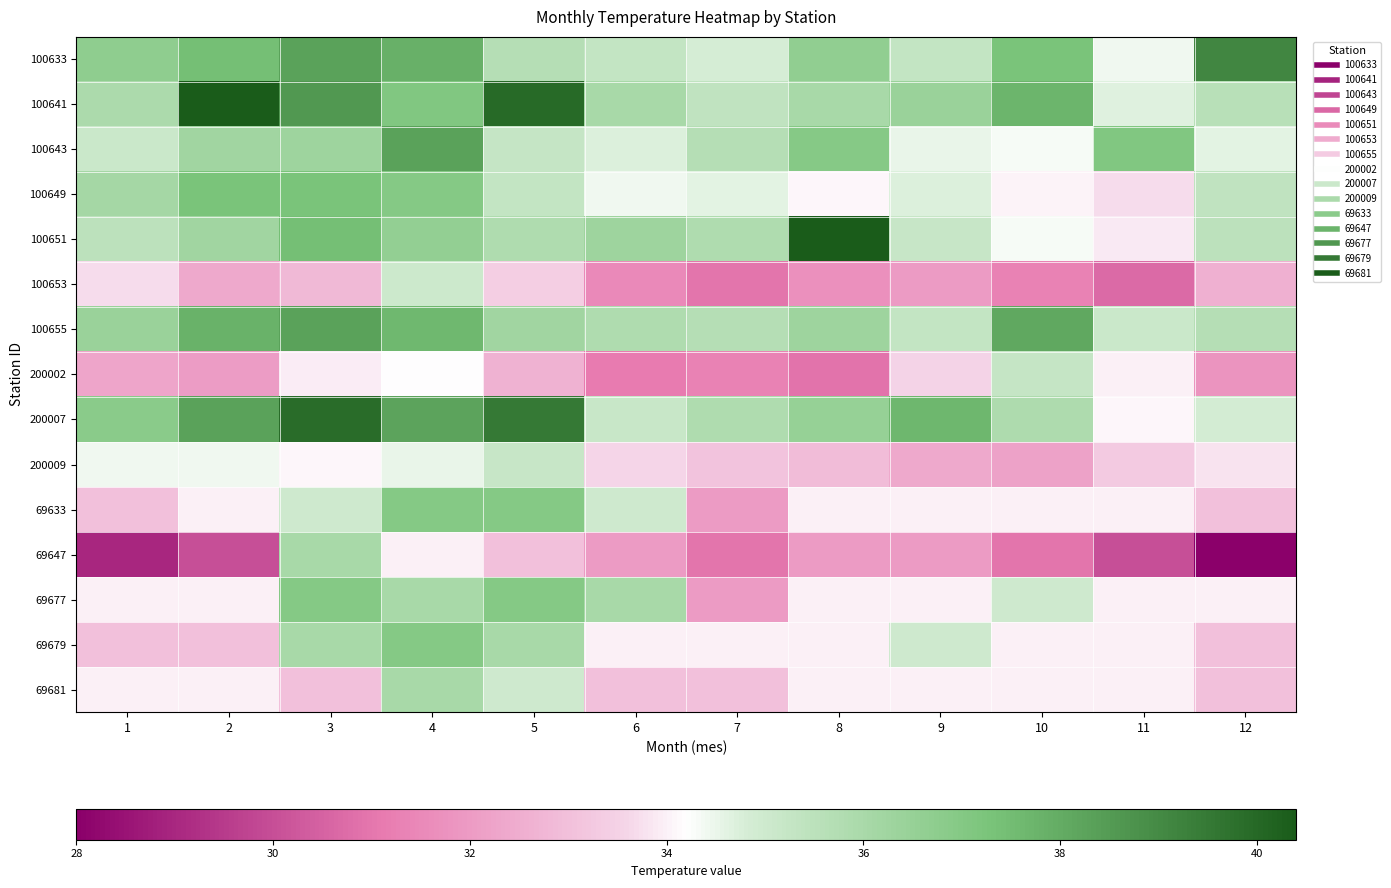

Reading right to left, transcribe all the data shown in this chart.

100633: 12=39.1	11=34.4	10=37.3	9=35.3	8=36.7	7=34.8	6=35.3	5=35.7	4=37.8	3=38.3	2=37.4	1=36.7
100641: 12=35.6	11=34.6	10=37.7	9=36.4	8=36.0	7=35.4	6=36.0	5=40.0	4=37.1	3=38.6	2=40.4	1=35.9
100643: 12=34.6	11=37.1	10=34.3	9=34.5	8=37.0	7=35.7	6=34.7	5=35.2	4=38.3	3=36.3	2=36.2	1=35.1
100649: 12=35.4	11=33.7	10=34.0	9=34.7	8=34.1	7=34.6	6=34.4	5=35.3	4=37.0	3=37.3	2=37.3	1=36.1
100651: 12=35.5	11=33.9	10=34.3	9=35.2	8=40.4	7=35.8	6=36.3	5=35.8	4=36.6	3=37.4	2=36.2	1=35.5
100653: 12=32.6	11=30.7	10=31.3	9=32.0	8=31.7	7=31.0	6=31.5	5=33.4	4=35.1	3=32.8	2=32.4	1=33.7
100655: 12=35.7	11=35.1	10=38.1	9=35.3	8=36.3	7=35.7	6=35.8	5=36.2	4=37.6	3=38.3	2=37.8	1=36.4
200002: 12=31.8	11=34.0	10=35.2	9=33.5	8=30.9	7=31.3	6=31.1	5=32.6	4=34.2	3=33.9	2=32.1	1=32.3
200007: 12=34.9	11=34.1	10=35.9	9=37.7	8=36.5	7=35.8	6=35.1	5=39.5	4=38.2	3=39.9	2=38.3	1=36.8
200009: 12=33.8	11=33.3	10=32.2	9=32.4	8=32.9	7=33.1	6=33.6	5=35.2	4=34.5	3=34.1	2=34.4	1=34.4
69633: 12=33.0	11=34.0	10=34.0	9=34.0	8=34.0	7=32.0	6=35.0	5=37.0	4=37.0	3=35.0	2=34.0	1=33.0
69647: 12=28.0	11=30.0	10=31.0	9=32.0	8=32.0	7=31.0	6=32.0	5=33.0	4=34.0	3=36.0	2=30.0	1=29.0
69677: 12=34.0	11=34.0	10=35.0	9=34.0	8=34.0	7=32.0	6=36.0	5=37.0	4=36.0	3=37.0	2=34.0	1=34.0
69679: 12=33.0	11=34.0	10=34.0	9=35.0	8=34.0	7=34.0	6=34.0	5=36.0	4=37.0	3=36.0	2=33.0	1=33.0
69681: 12=33.0	11=34.0	10=34.0	9=34.0	8=34.0	7=33.0	6=33.0	5=35.0	4=36.0	3=33.0	2=34.0	1=34.0